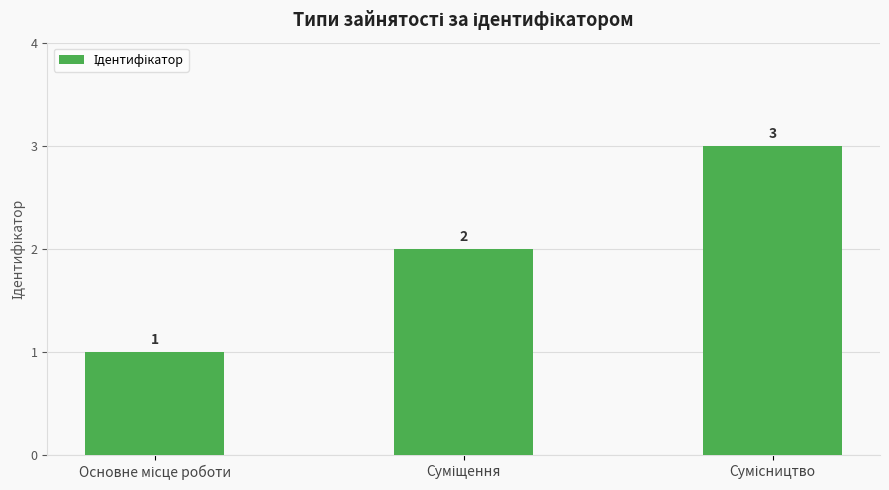

How many data points are less than 2?

1